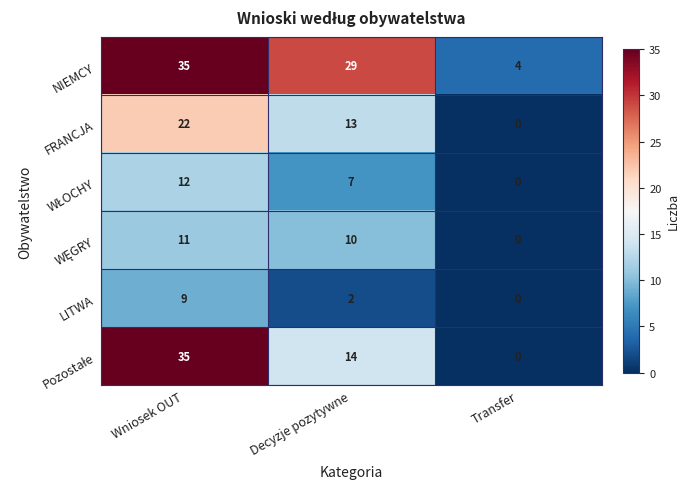

Rank the categories by LITWA value from lowest to highest.

Transfer, Decyzje pozytywne, Wniosek OUT